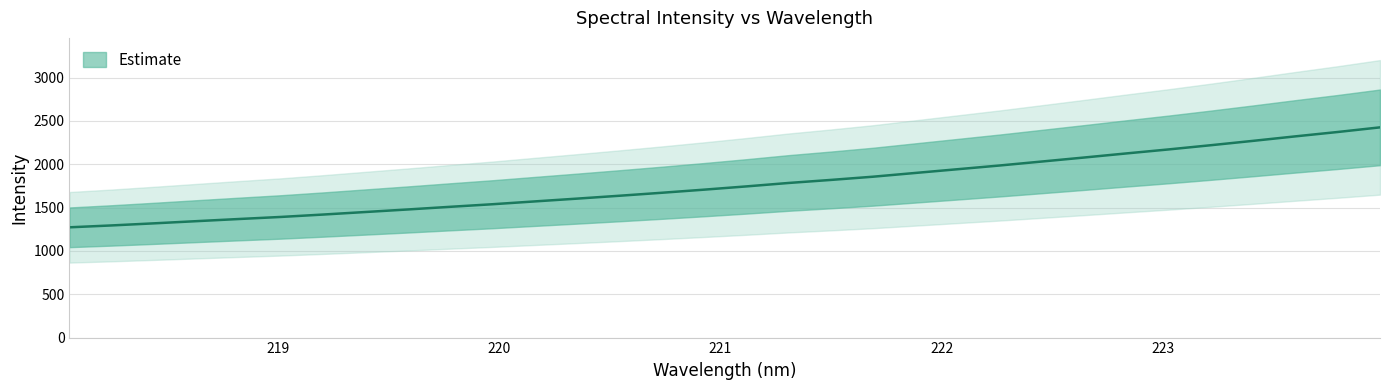

The value at 219.7801 is 822.8. True or false?

False